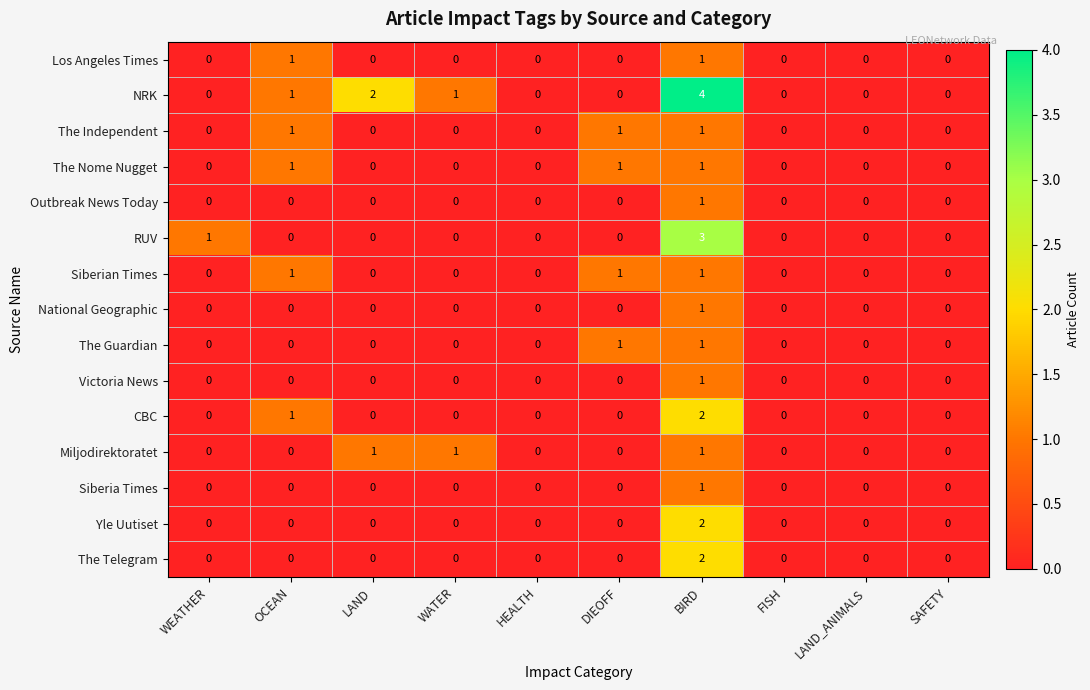

What is the maximum value shown in the chart?

4